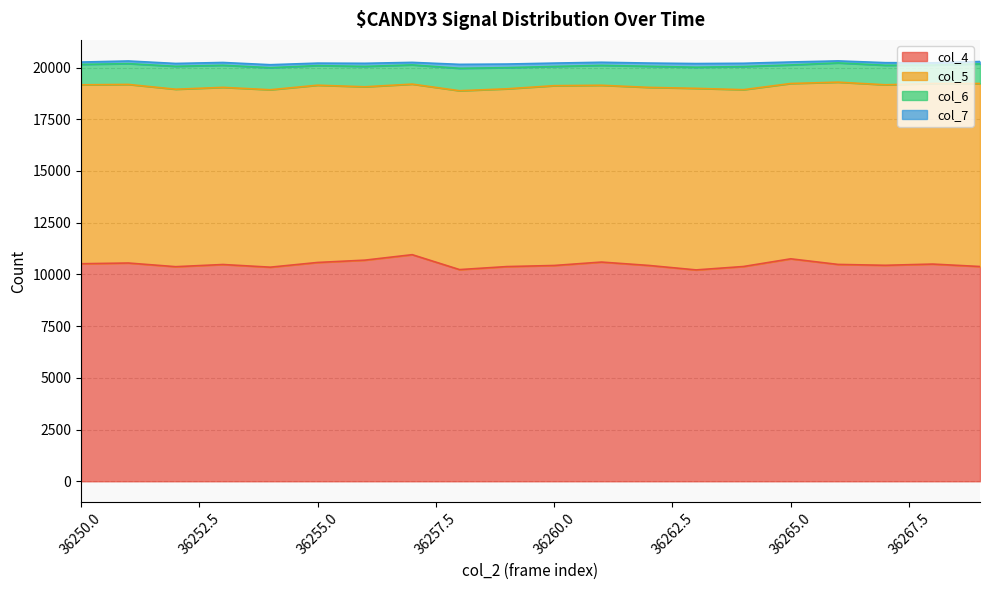

True or false: col_5 and col_6 intersect in this chart.

False